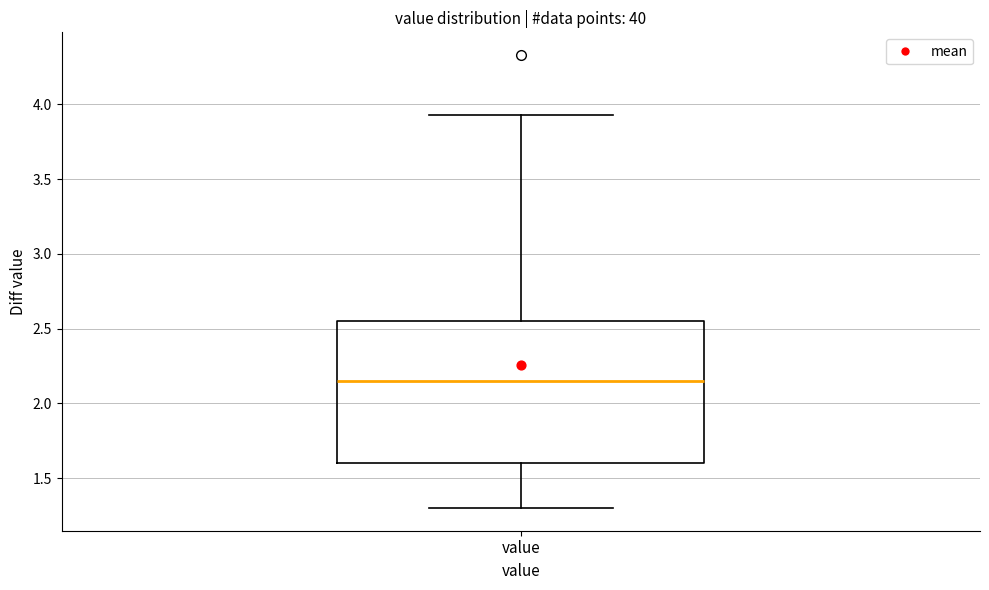

Read this box plot against the y-axis: the position of the median line, the range covered by the box, and the ends of both whiskers. The values are not printed on the chart, so give them approximately, as read against the axis.

median 2.15, box 1.60 to 2.55, whiskers 1.30 to 3.95